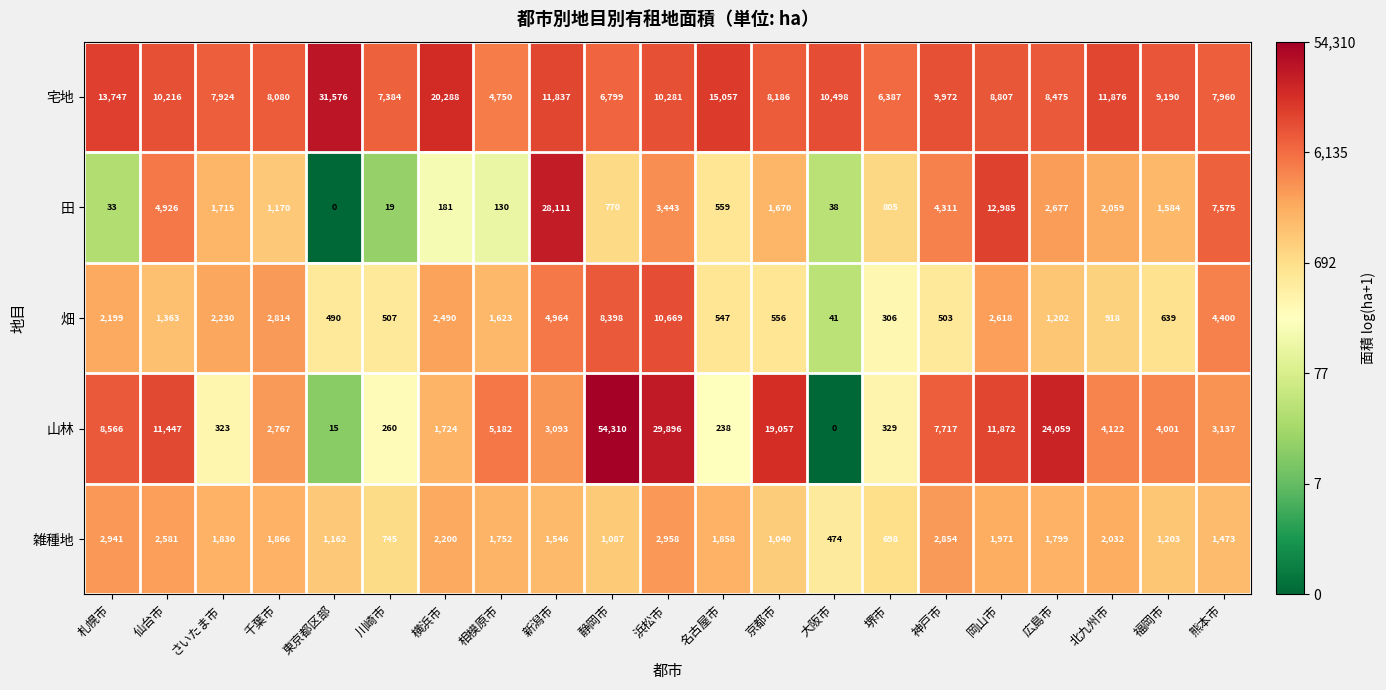

Between 札幌市 and 仙台市, which series saw the biggest shift?

田